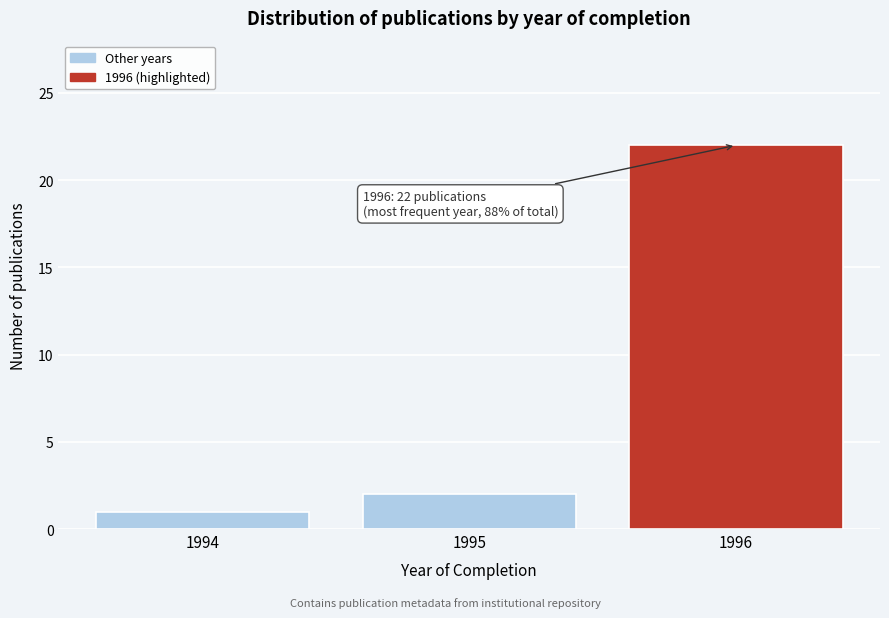

Reading right to left, what are all the values shown in this chart?

22	2	1